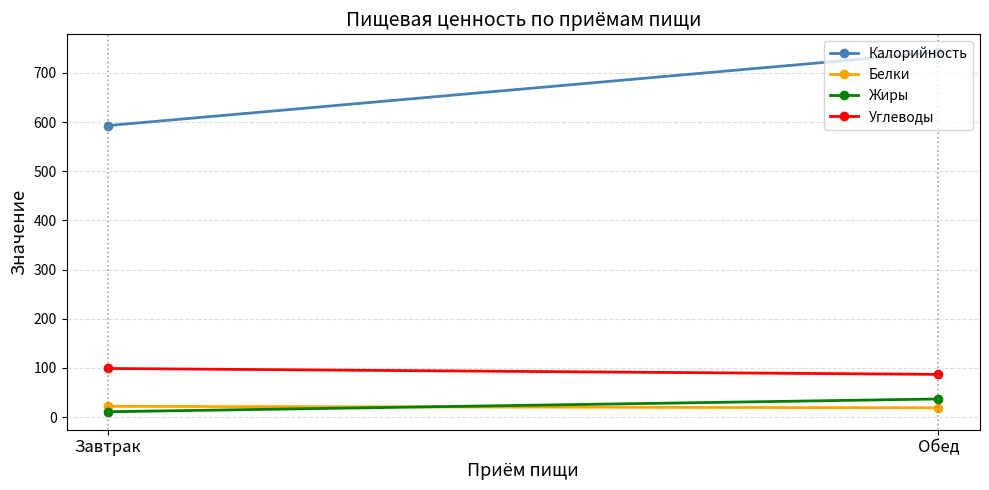

Is this an area chart (filled region under the line)?

No